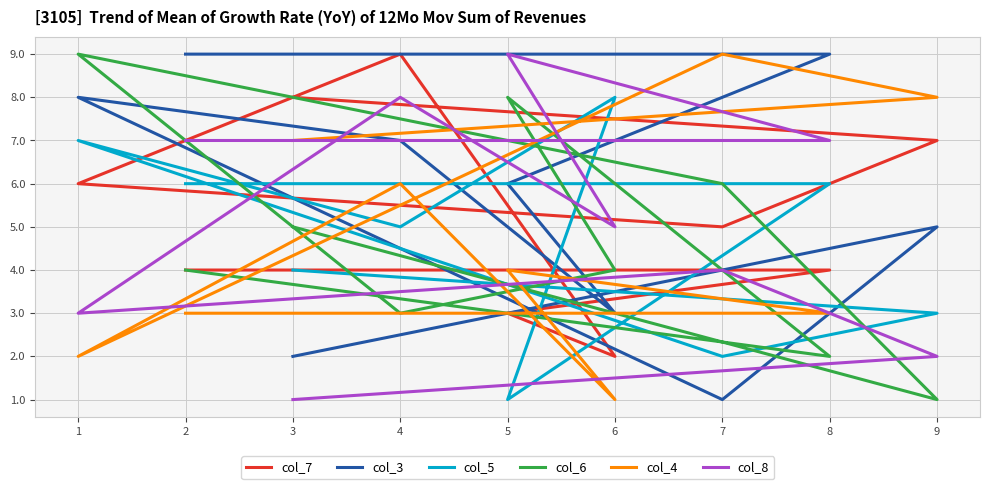

At how many categories does at least one series exceed 3?

9